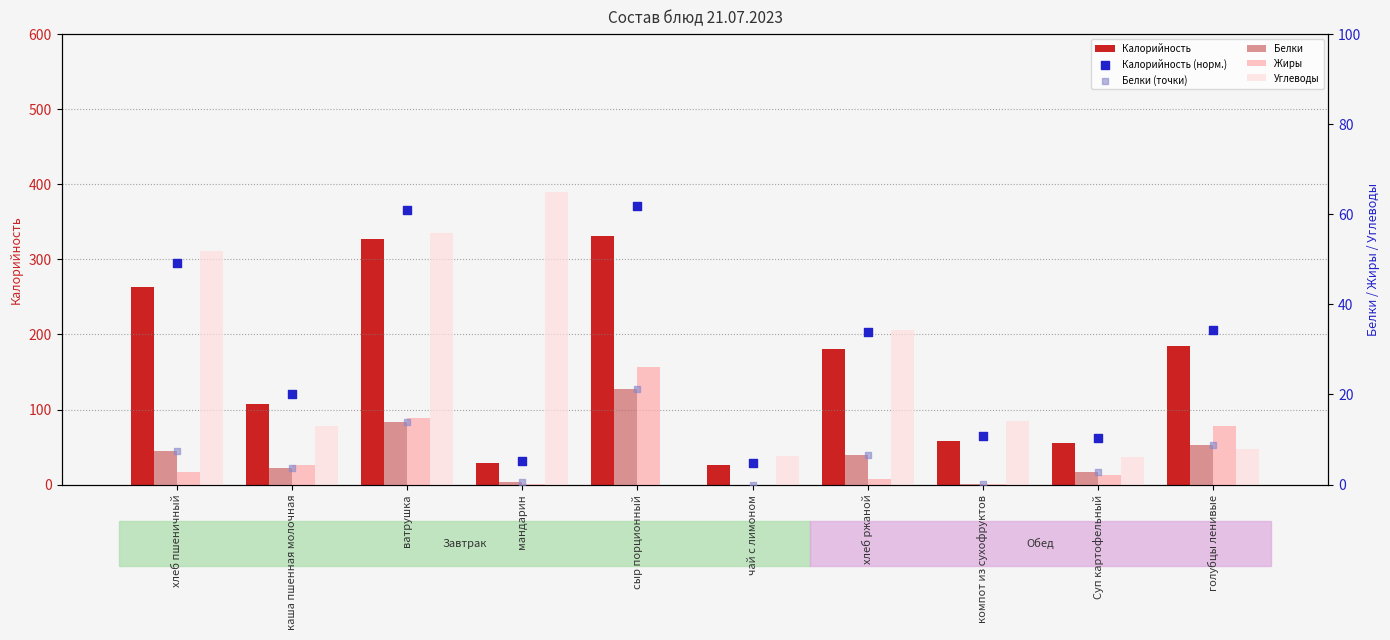

Which series reaches the maximum Y coordinate?

Калорийность